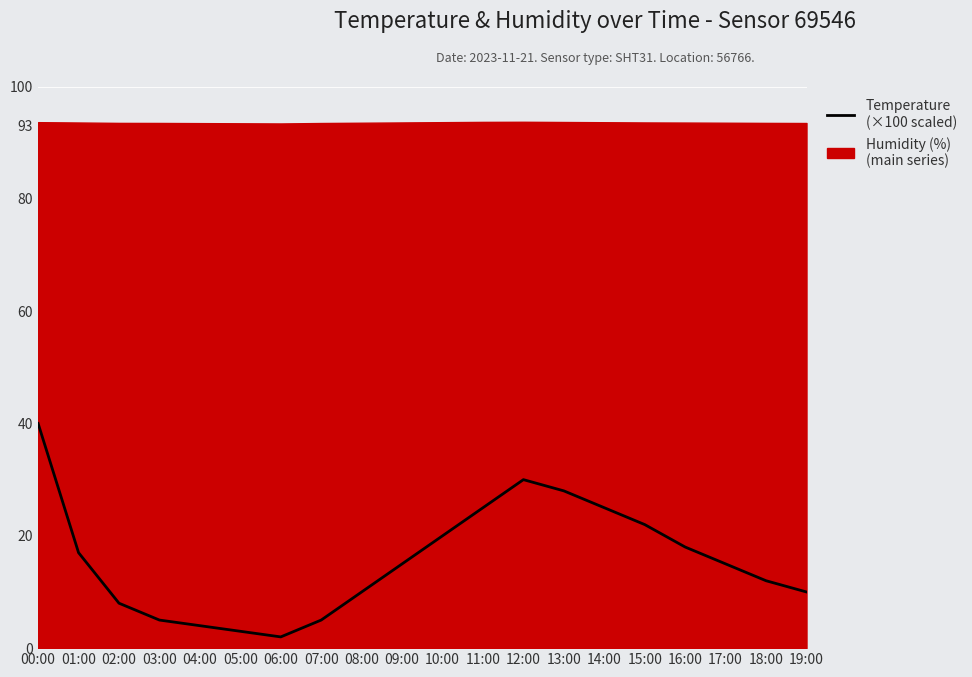

What is the minimum value shown in the chart?

2.0